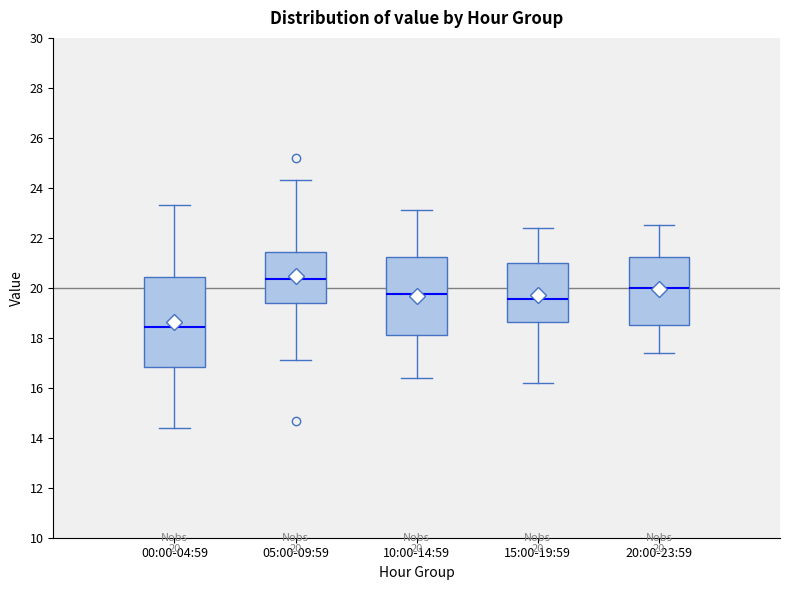

Which box's median line is the highest?

05:00-09:59